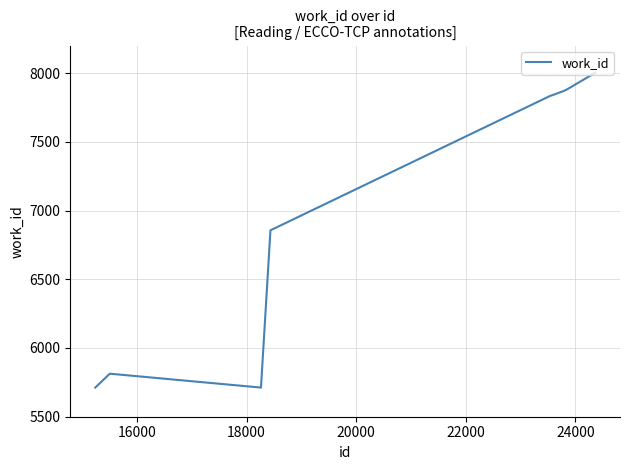

What is the greatest value displayed?

8001